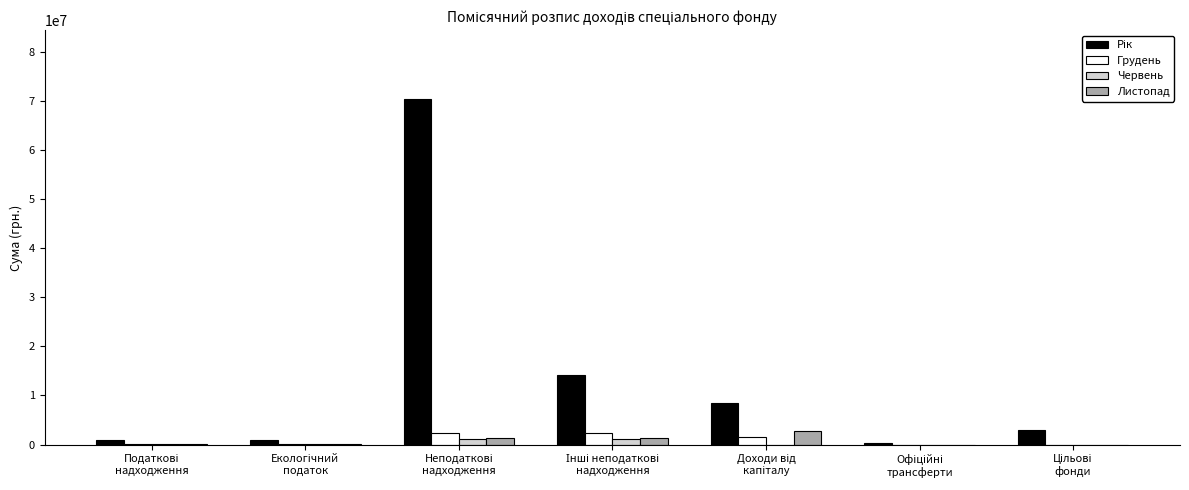

Does the chart contain stacked bars?

No